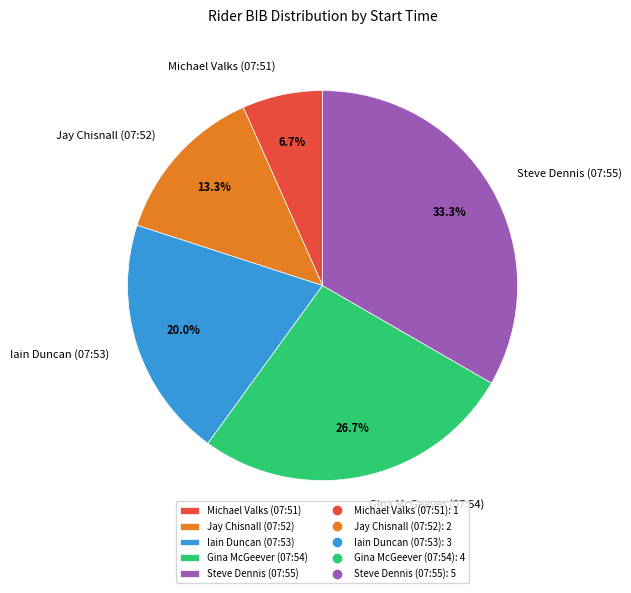

Which has a higher value, Michael Valks (07:51) or Steve Dennis (07:55)?

Steve Dennis (07:55)